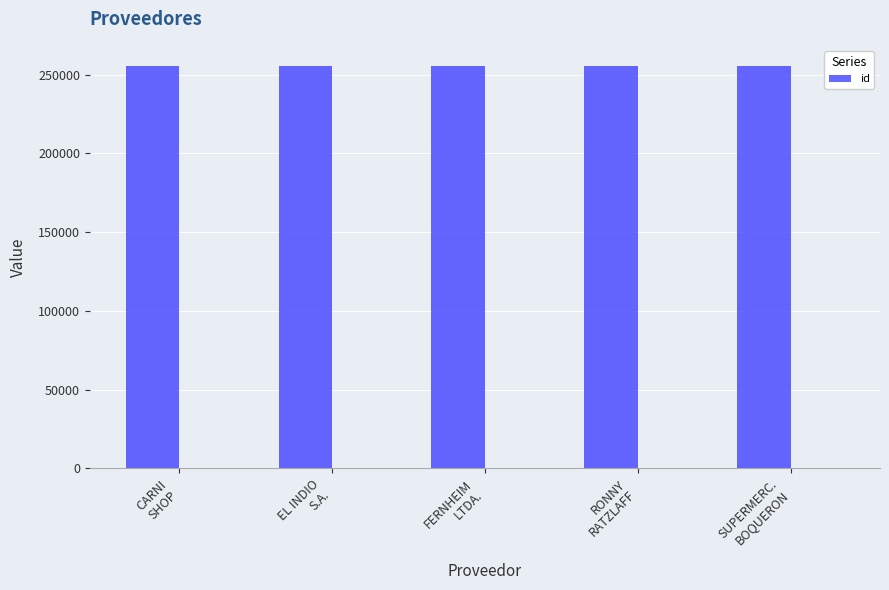

Is it true that the value at RONNY
RATZLAFF is 175433?

False